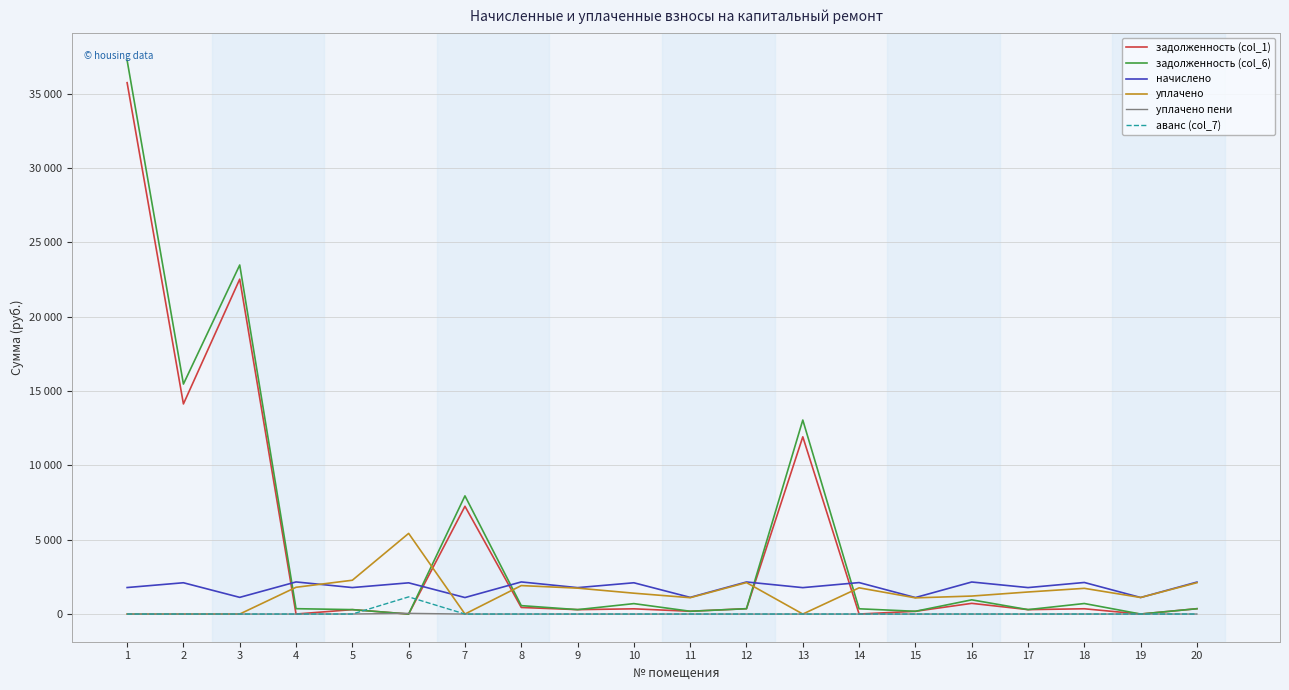

At 18, list the series in order from largest to smallest.

начислено, уплачено, задолженность (col_6), задолженность (col_1), уплачено пени, аванс (col_7)